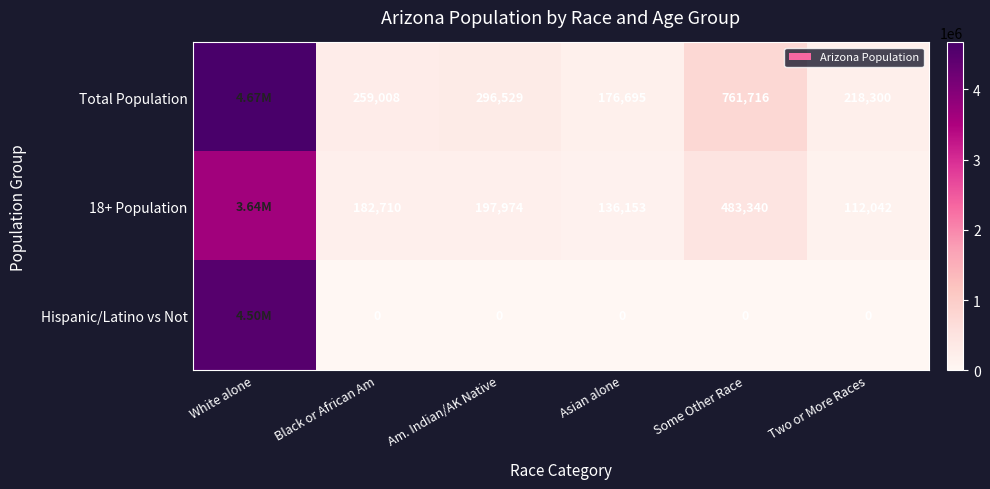

Which series changed the most between Am. Indian/AK Native and Two or More Races?

18+ Population